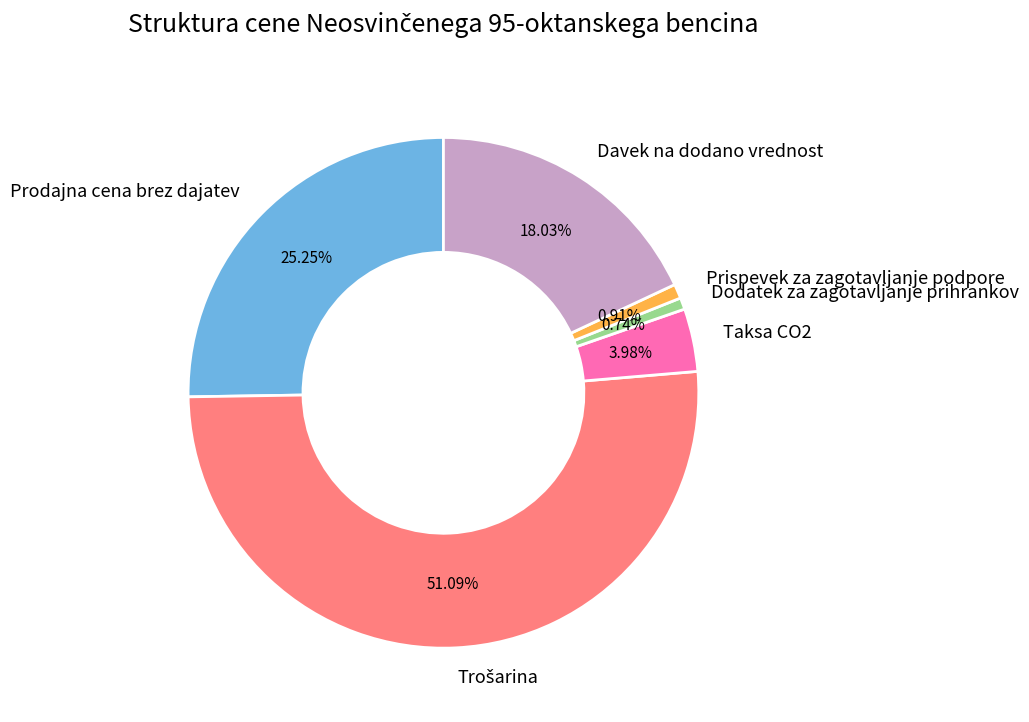

What percentage is NOT represented by Prispevek za zagotavljanje podpore?

99.1%